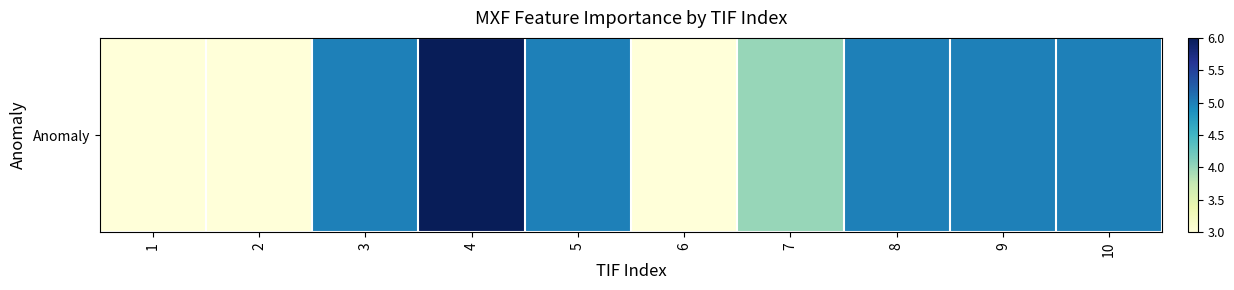

Which has a higher value, 6 or 2?

6